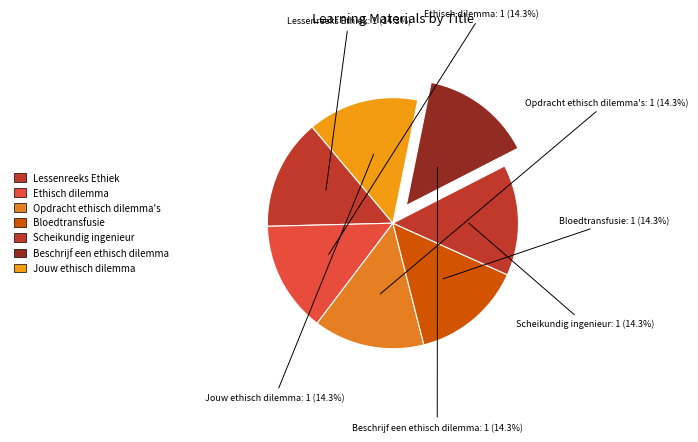

Count the number of slices in the pie.

7